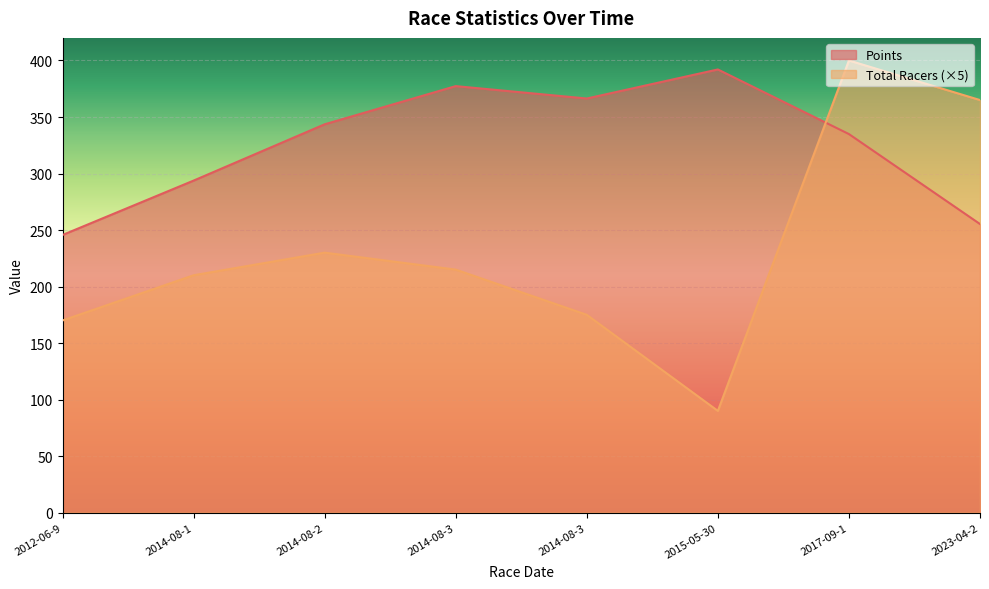

Which series ends up on top after the final intersection of Points and Total Racers?

Total Racers